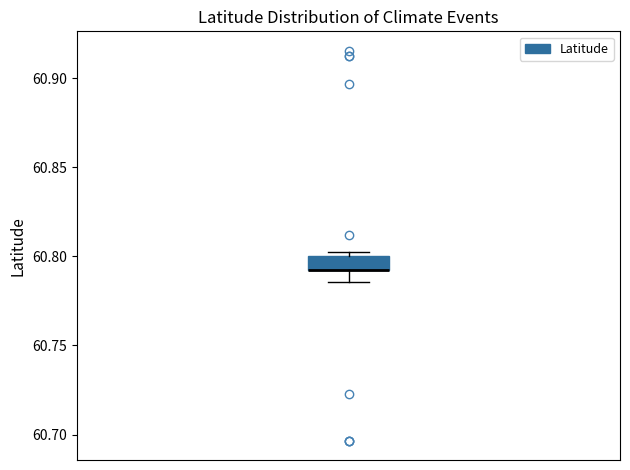

Transcribe this box plot: give where the median line is, the range the box spans, and where the two whiskers end, as read against the y-axis. The values are not printed on the chart, so give them approximately, as read against the axis.

median 60.790 (drawn on the box's lower edge), box 60.790 to 60.800, whiskers 60.785 to 60.805